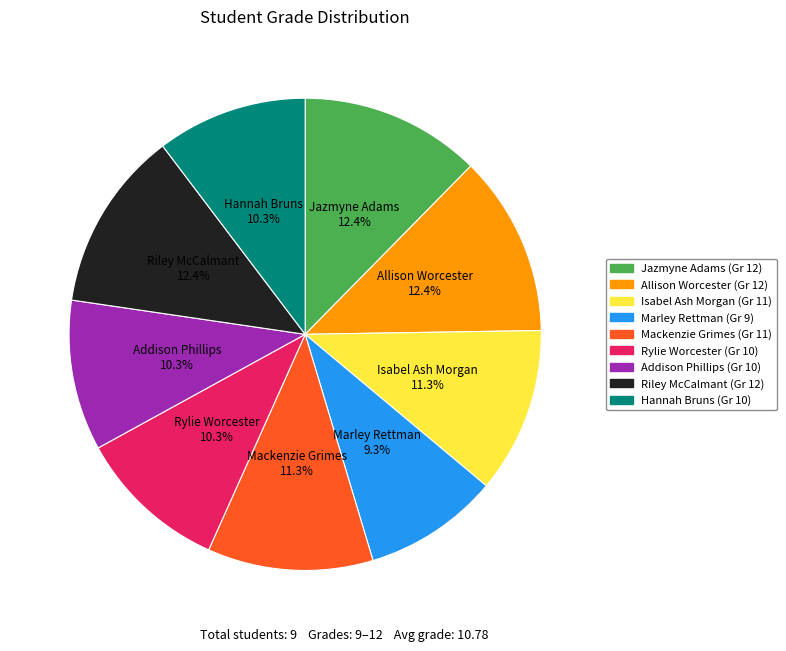

Is the sum of Riley McCalmant and Hannah Bruns greater than half?

No